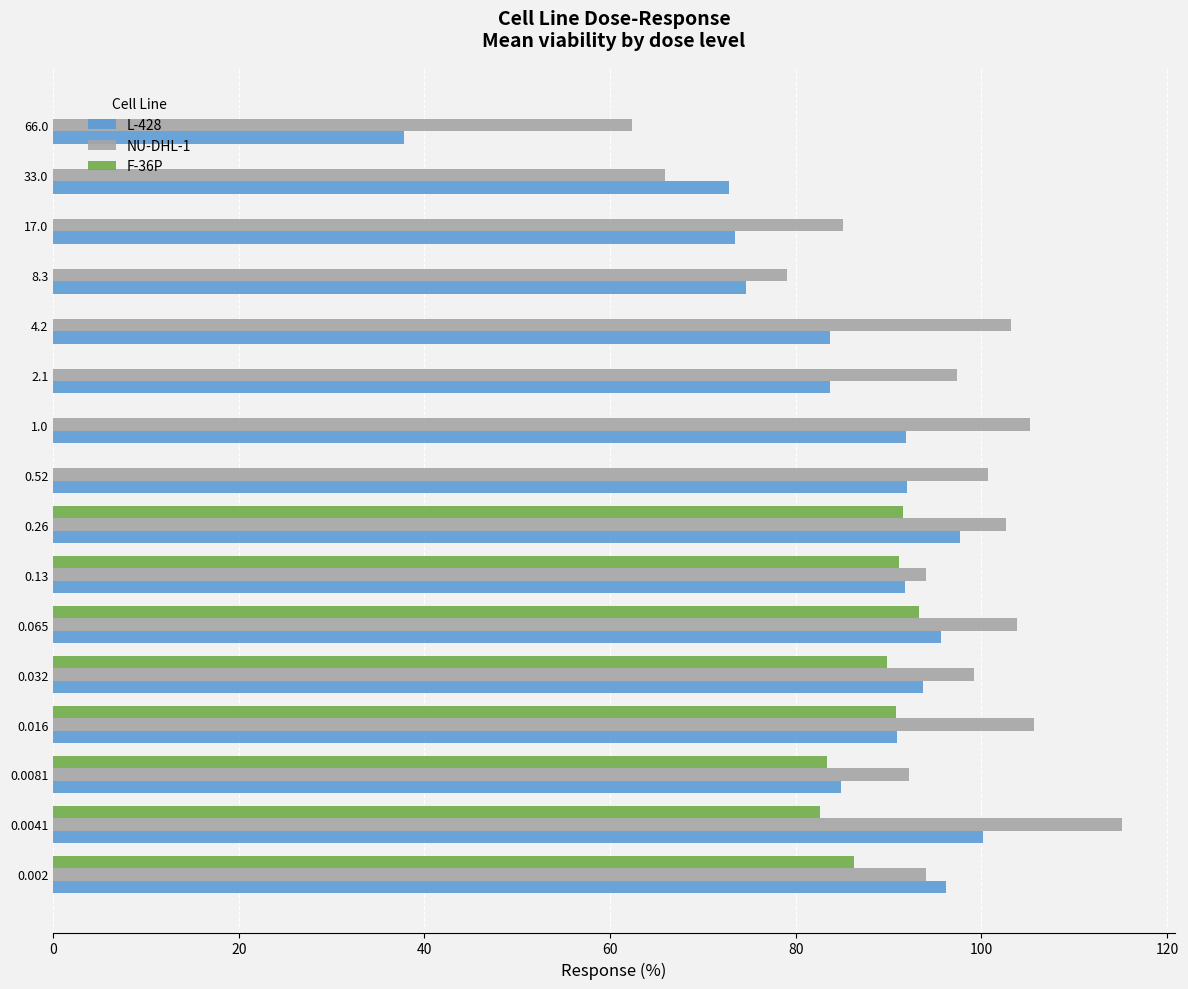

What is the sum of all F-36P values?

708.8